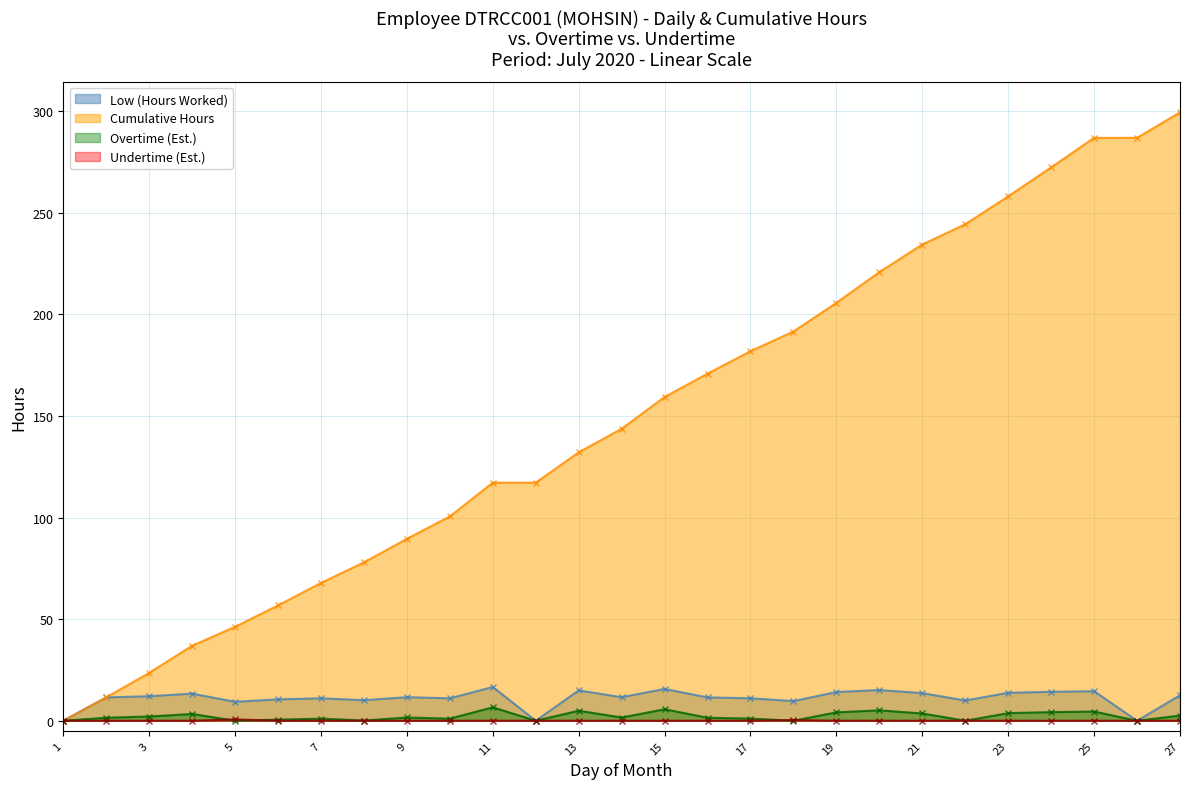

Which series has the largest total across all categories?

Cumulative Hours